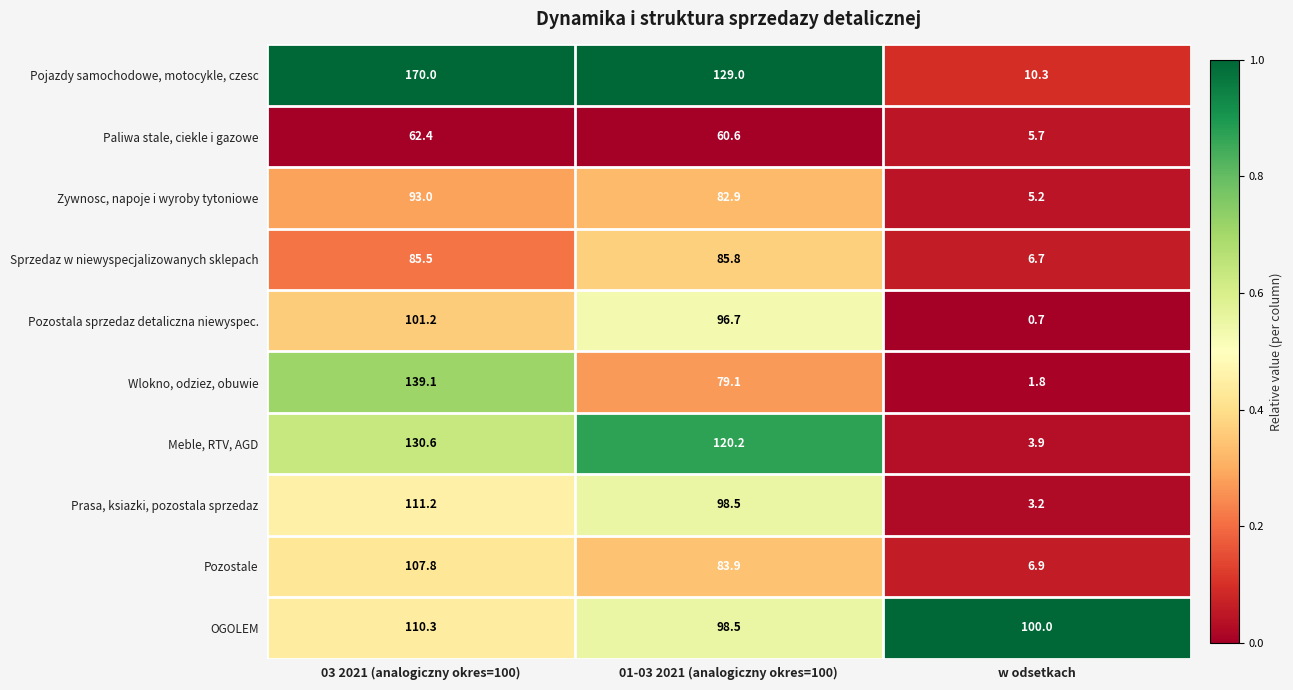

Which series has the widest spread of values?

Pojazdy samochodowe, motocykle, czesc